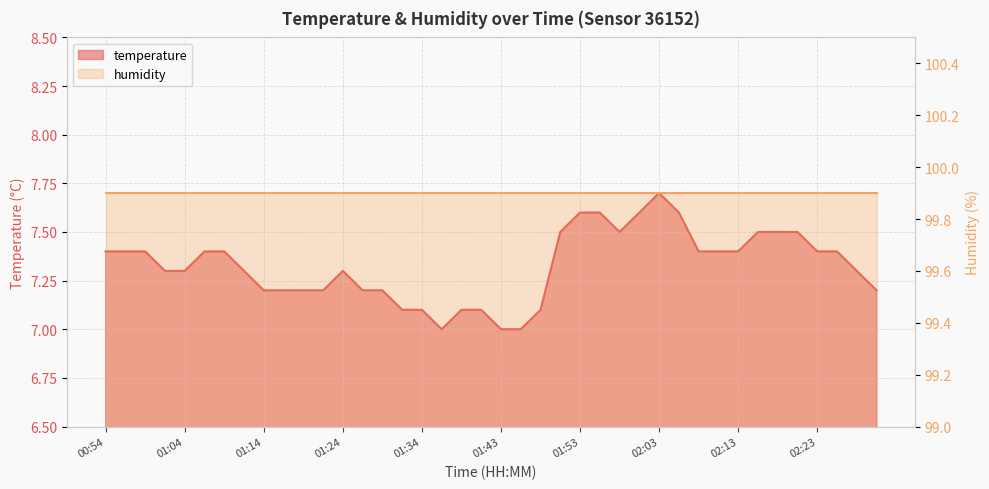

Read the value at 01:31.

7.1